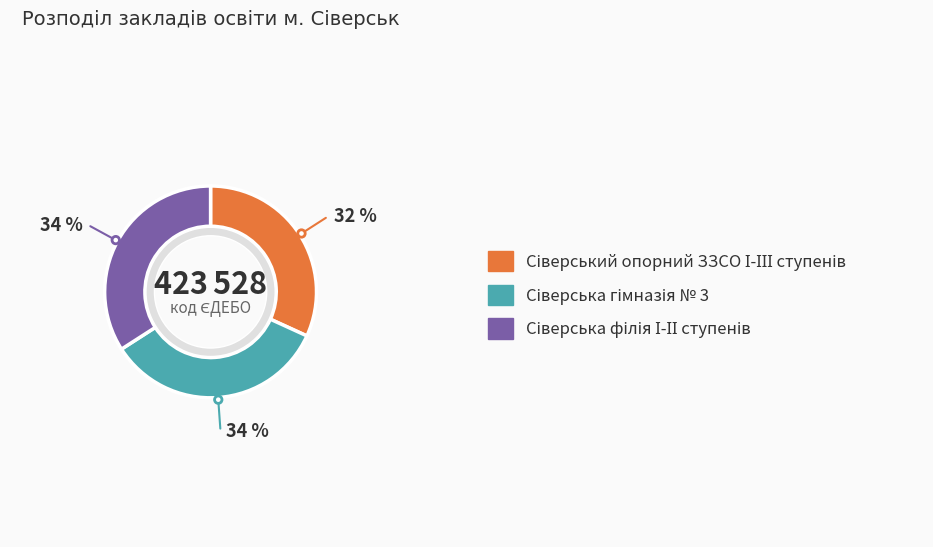

What percentage is NOT represented by Сіверський опорний ЗЗСО І-ІІІ ступенів?

68.2%